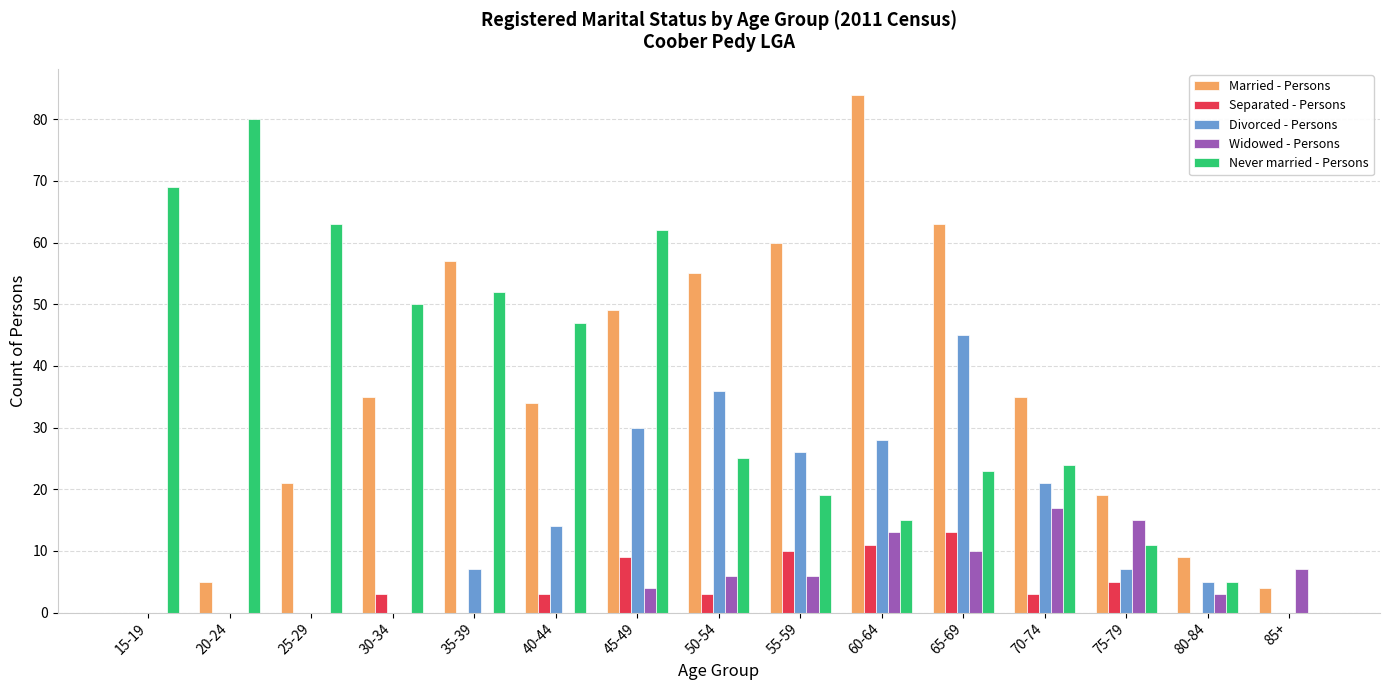

Are the bars horizontal?

No